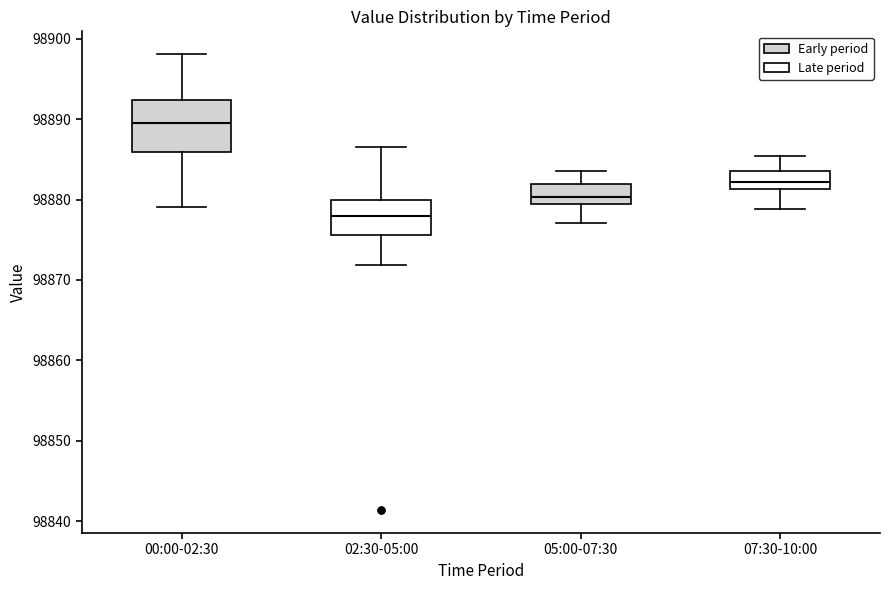

Reading left to right, transcribe this box plot: for each box, give where its median line is, the range the box spans, and where its two whiskers end, as read against the y-axis. The values are not printed on the chart, so give them approximately, as read against the axis.

00:00-02:30: median 98890, box 98886 to 98892, whiskers 98879 to 98898
02:30-05:00: median 98878, box 98876 to 98880, whiskers 98872 to 98887
05:00-07:30: median 98880 (inside the box), box 98880 to 98882, whiskers 98877 to 98884
07:30-10:00: median 98882, box 98881 to 98884, whiskers 98879 to 98885